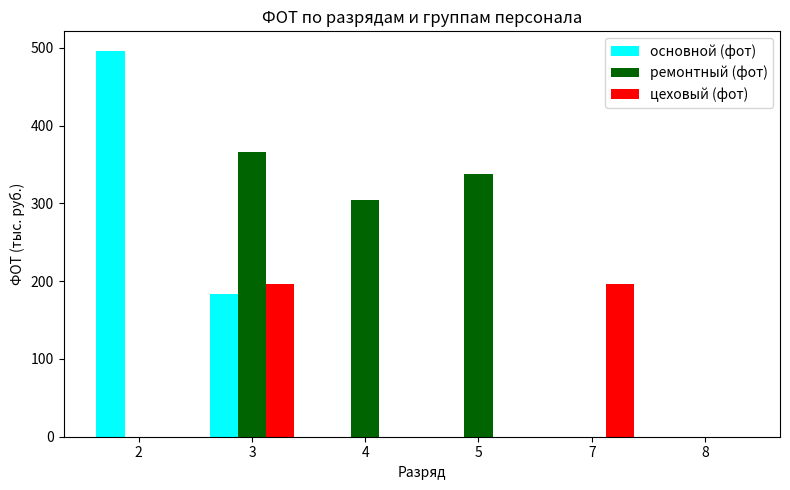

What is the total value across all series at 4?

304.0